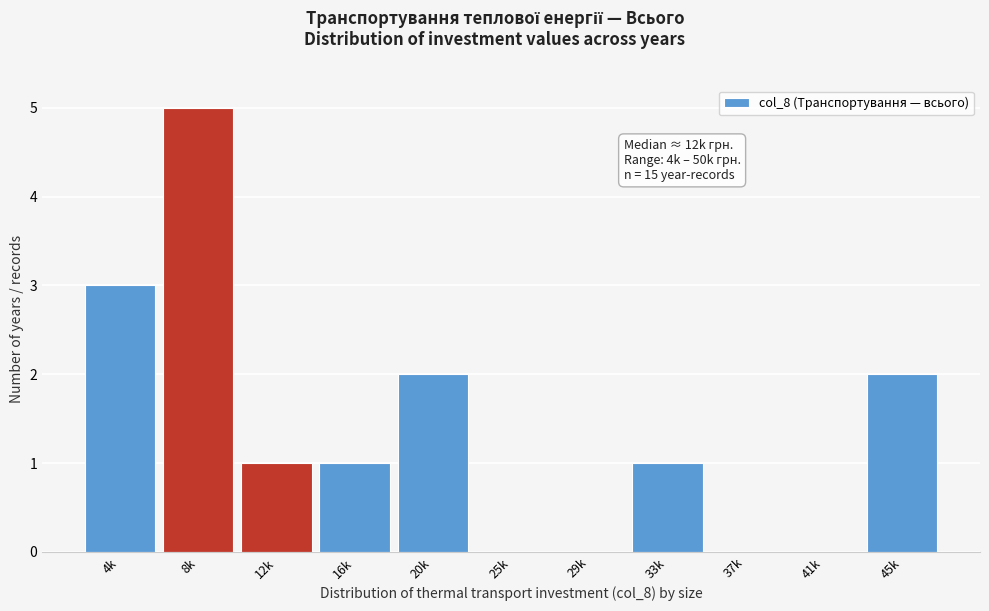

Reading left to right, what are all the values shown in this chart?

4k=3	8k=5	12k=1	16k=1	20k=2	25k=0	29k=0	33k=1	37k=0	41k=0	45k=2